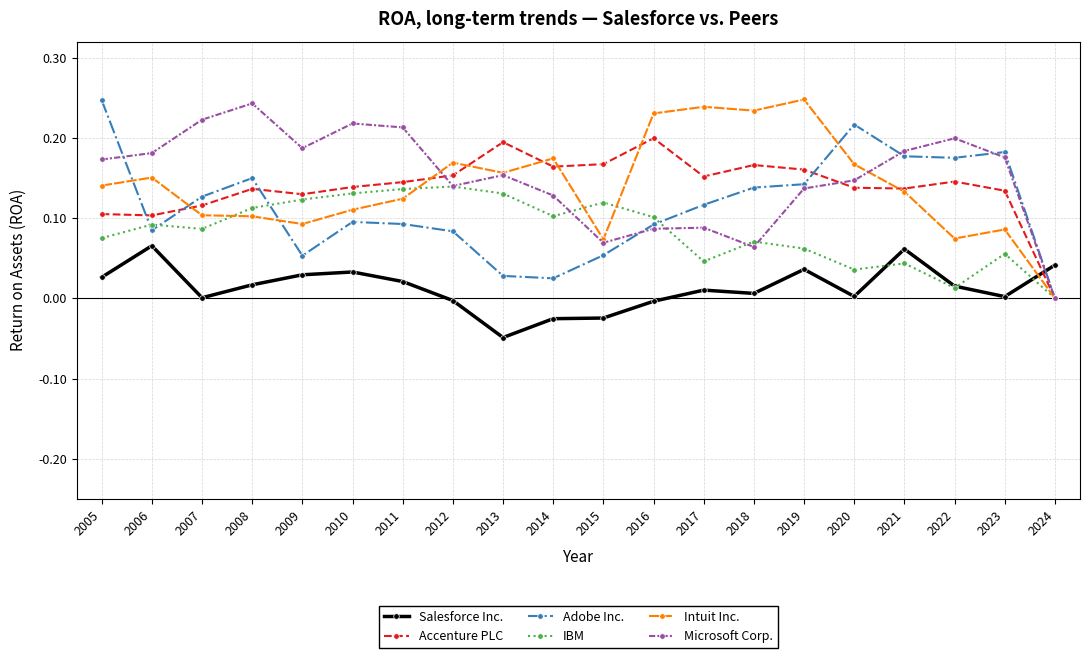

At which label does Adobe Inc. reach its minimum?

2024